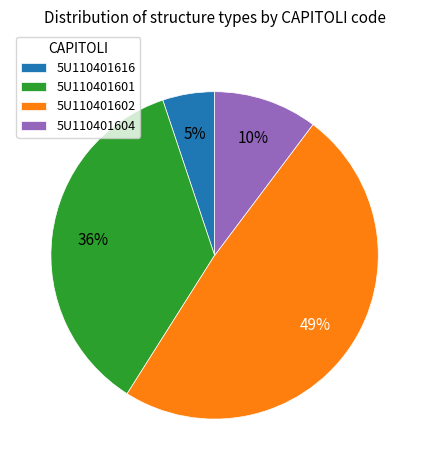

To the nearest percent, what portion does 5U110401602 represent?

49%